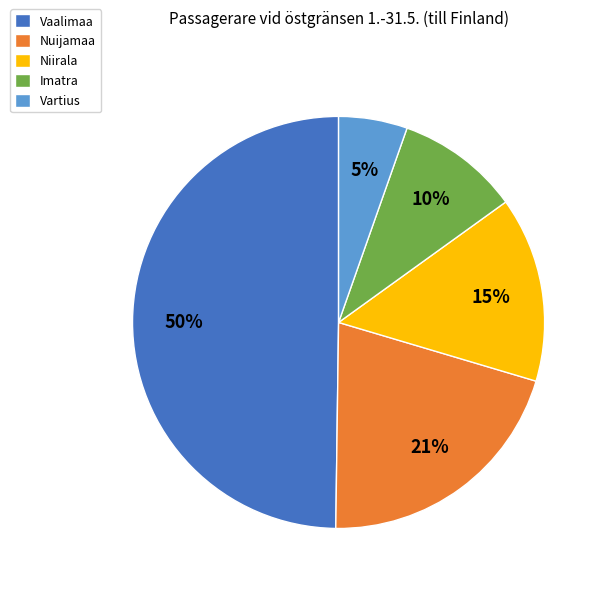

What is the ratio of the value at Vaalimaa to the value at Nuijamaa?

2.4